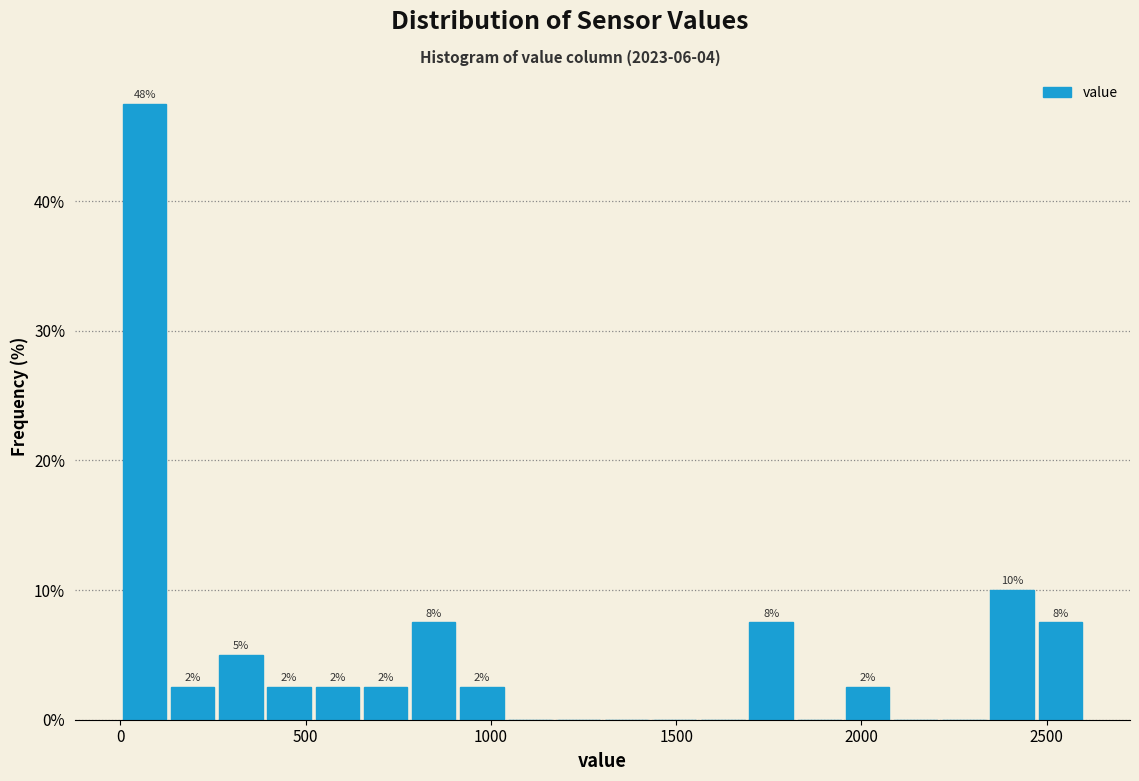

Around what value on the x-axis is the tallest bar? Give the approximate position of its centre, as read against the axis.

50